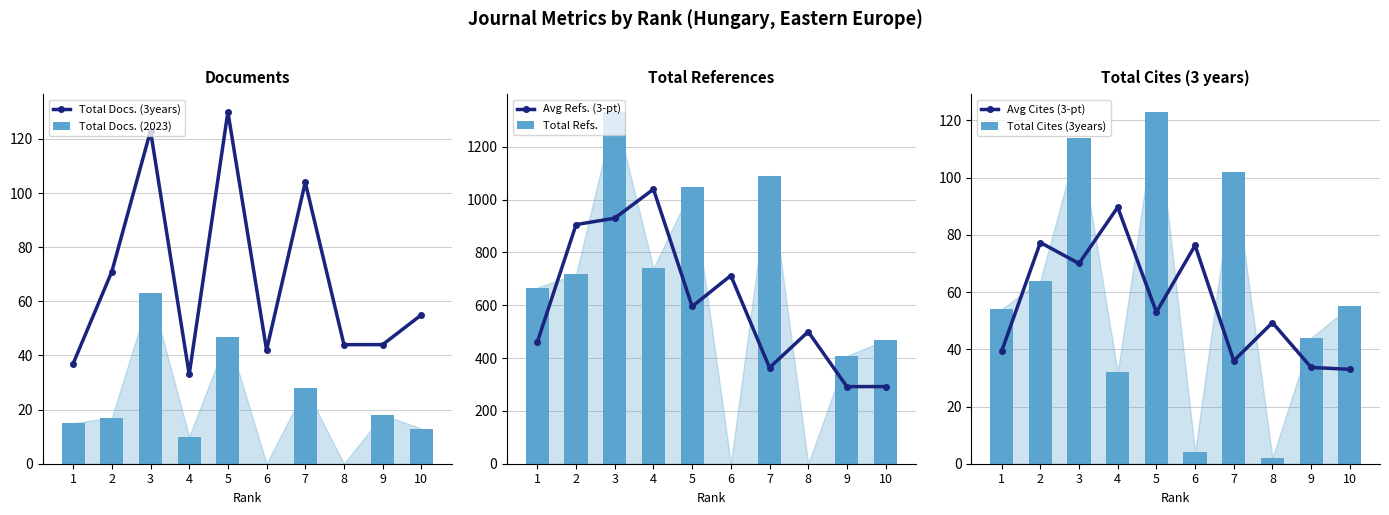

Where is Total Cites (3years) nearest to the value 62?

2